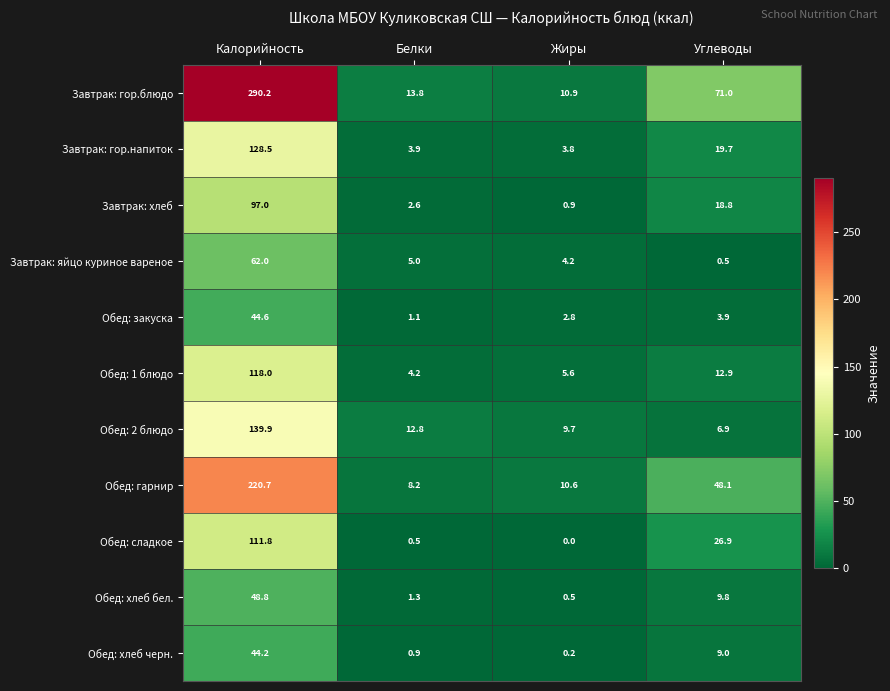

Which series has the largest range (max minus min)?

Завтрак: гор.блюдо